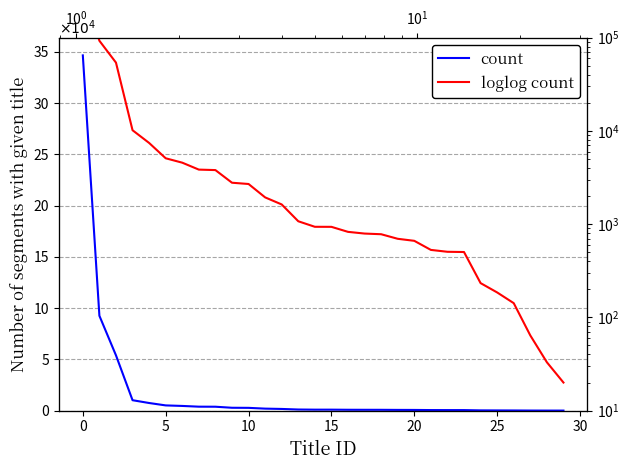

Is the value of loglog count at 5 greater than the value of count at 19?

Yes